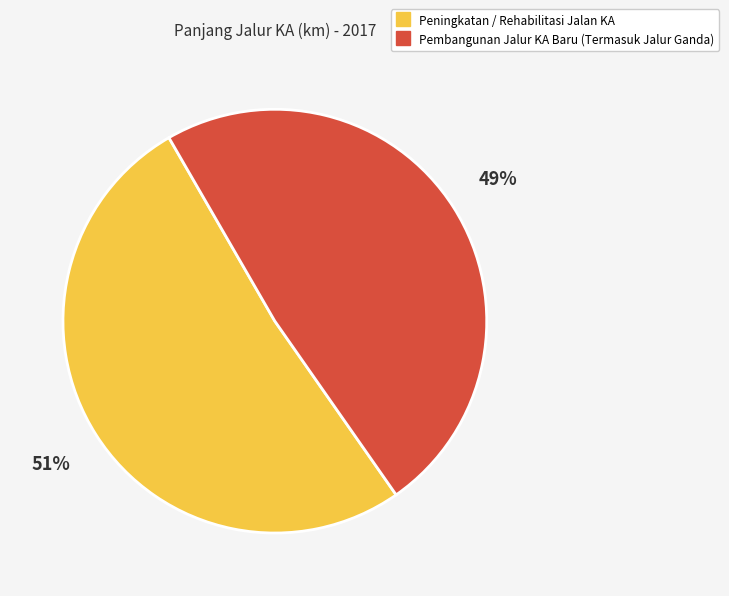

The Pembangunan Jalur KA Baru (Termasuk Jalur Ganda) slice represents 49% of the pie. True or false?

True